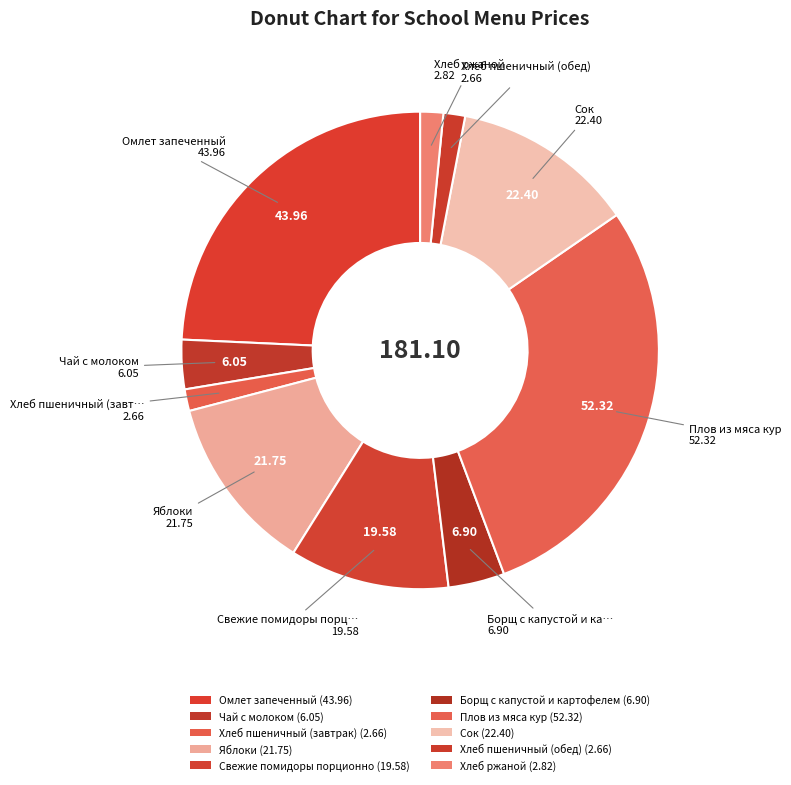

Do Чай с молоком and Омлет запеченный together represent more than half of the pie?

No